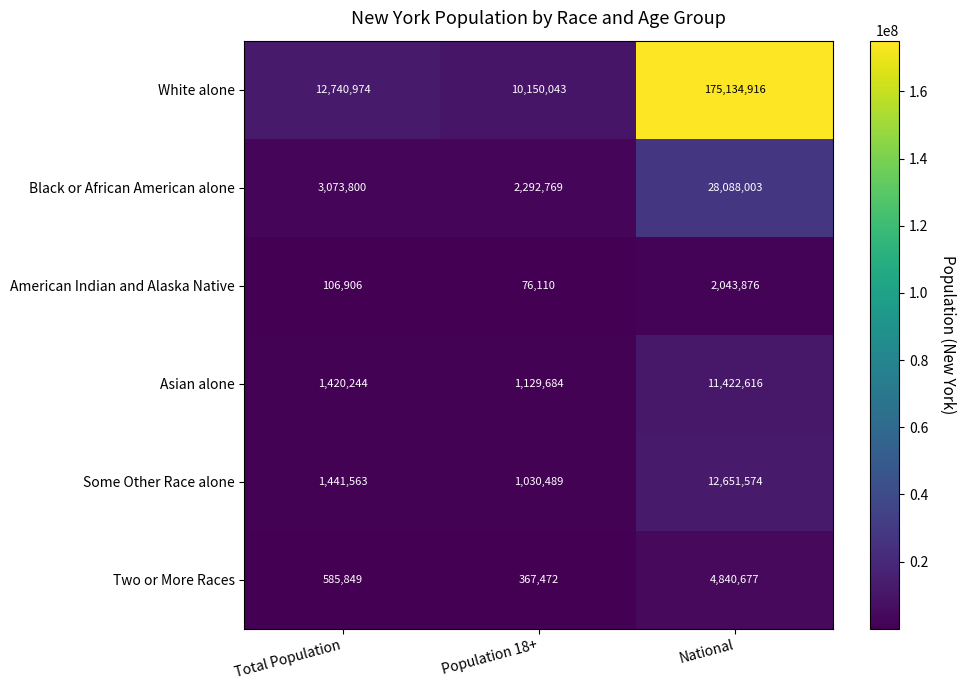

At Total Population, list the series in order from smallest to largest.

American Indian and Alaska Native, Two or More Races, Asian alone, Some Other Race alone, Black or African American alone, White alone